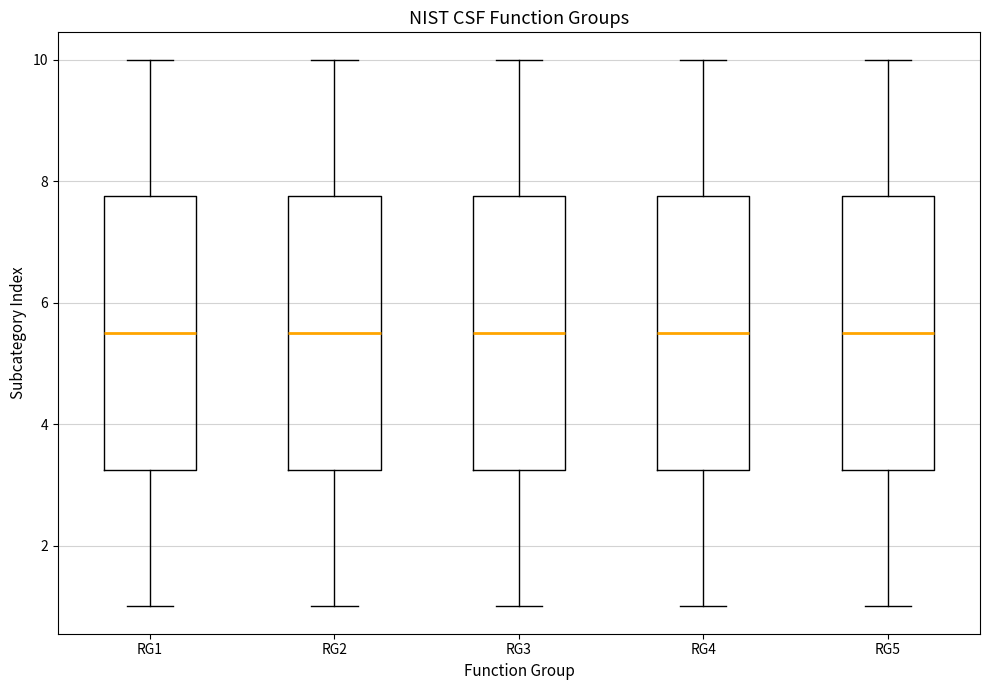

Reading left to right, transcribe this box plot: for each box, give where its median line is, the range the box spans, and where its two whiskers end, as read against the y-axis. The values are not printed on the chart, so give them approximately, as read against the axis.

RG1: median 5.6, box 3.2 to 7.8, whiskers 1.0 to 10.0
RG2: median 5.6, box 3.2 to 7.8, whiskers 1.0 to 10.0
RG3: median 5.6, box 3.2 to 7.8, whiskers 1.0 to 10.0
RG4: median 5.6, box 3.2 to 7.8, whiskers 1.0 to 10.0
RG5: median 5.6, box 3.2 to 7.8, whiskers 1.0 to 10.0